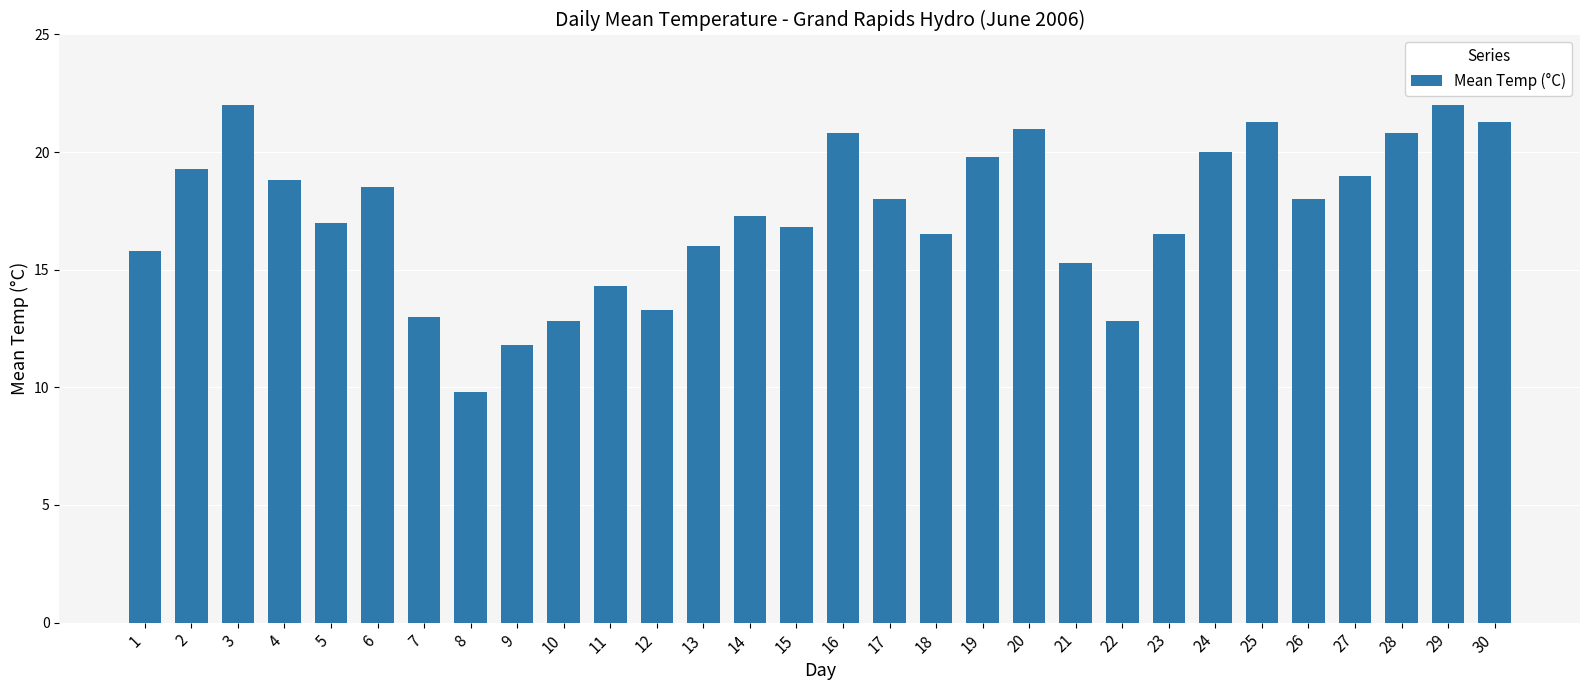

Does the chart contain any negative values?

No